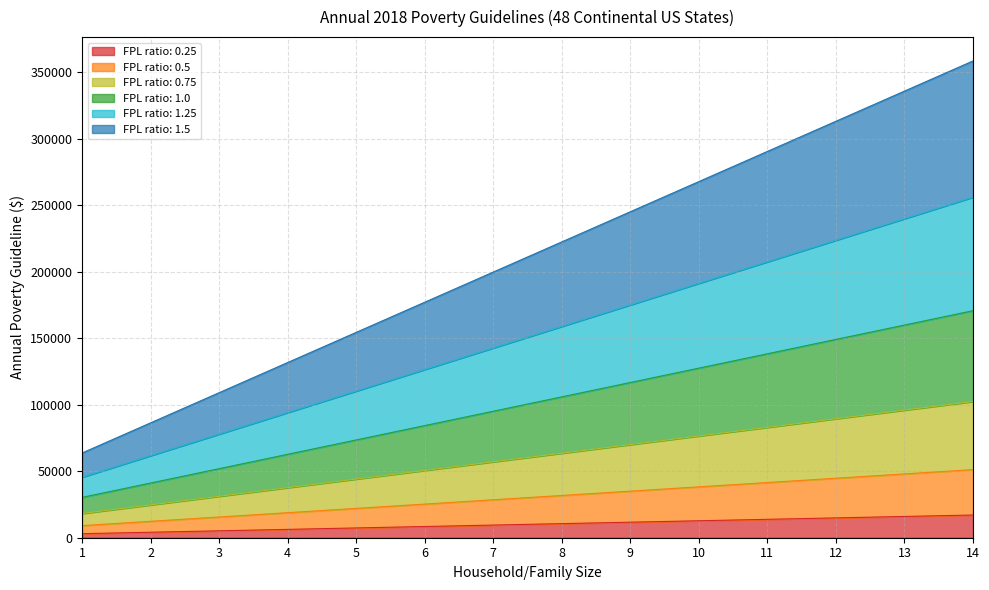

True or false: 0.25 and 0.5 cross at least once.

False